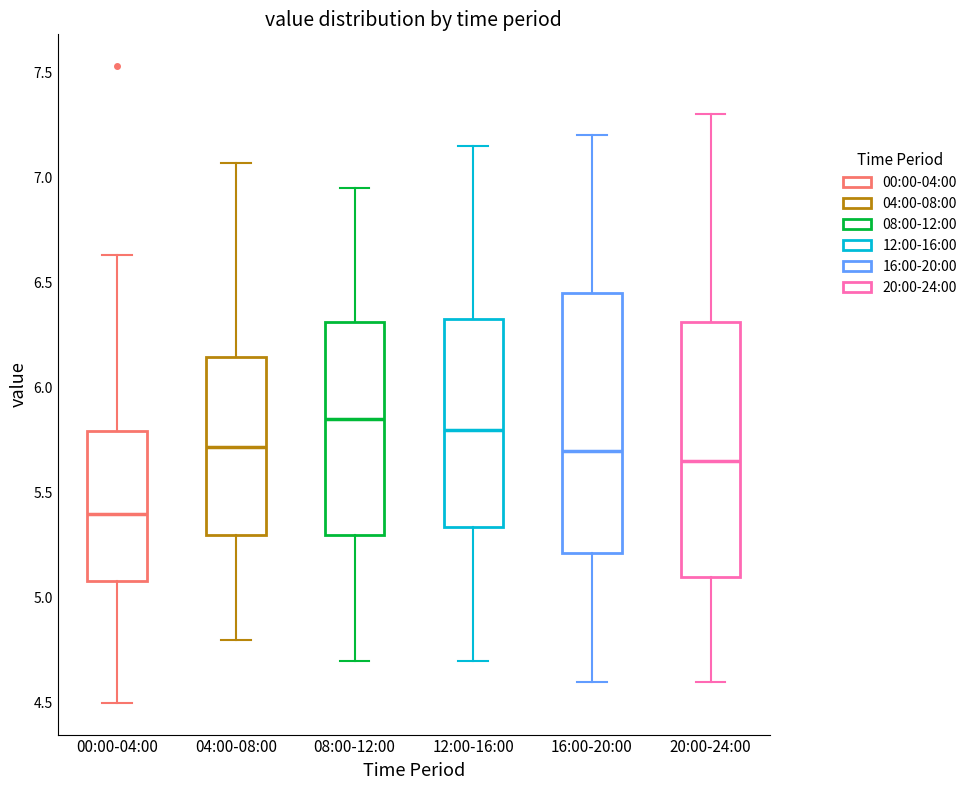

Reading left to right, transcribe this box plot: for each box, give where its median line is, the range the box spans, and where its two whiskers end, as read against the y-axis. The values are not printed on the chart, so give them approximately, as read against the axis.

00:00-04:00: median 5.40, box 5.10 to 5.80, whiskers 4.50 to 6.65
04:00-08:00: median 5.70, box 5.30 to 6.15, whiskers 4.80 to 7.05
08:00-12:00: median 5.85, box 5.30 to 6.30, whiskers 4.70 to 6.95
12:00-16:00: median 5.80, box 5.35 to 6.35, whiskers 4.70 to 7.15
16:00-20:00: median 5.70, box 5.20 to 6.45, whiskers 4.60 to 7.20
20:00-24:00: median 5.65, box 5.10 to 6.30, whiskers 4.60 to 7.30